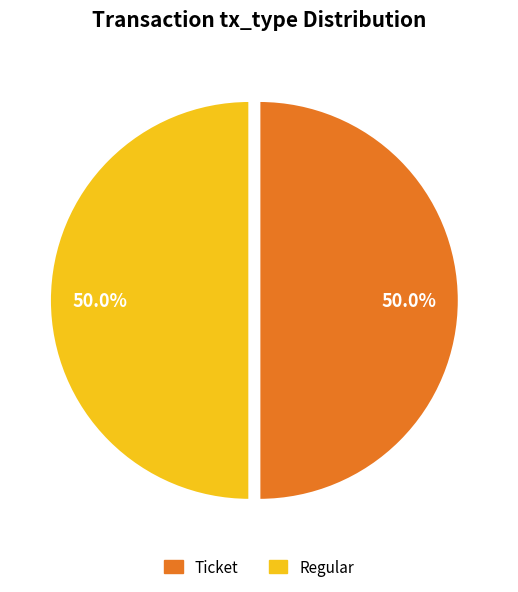

Approximately how many times larger is the value at Regular compared to Ticket?

1.0